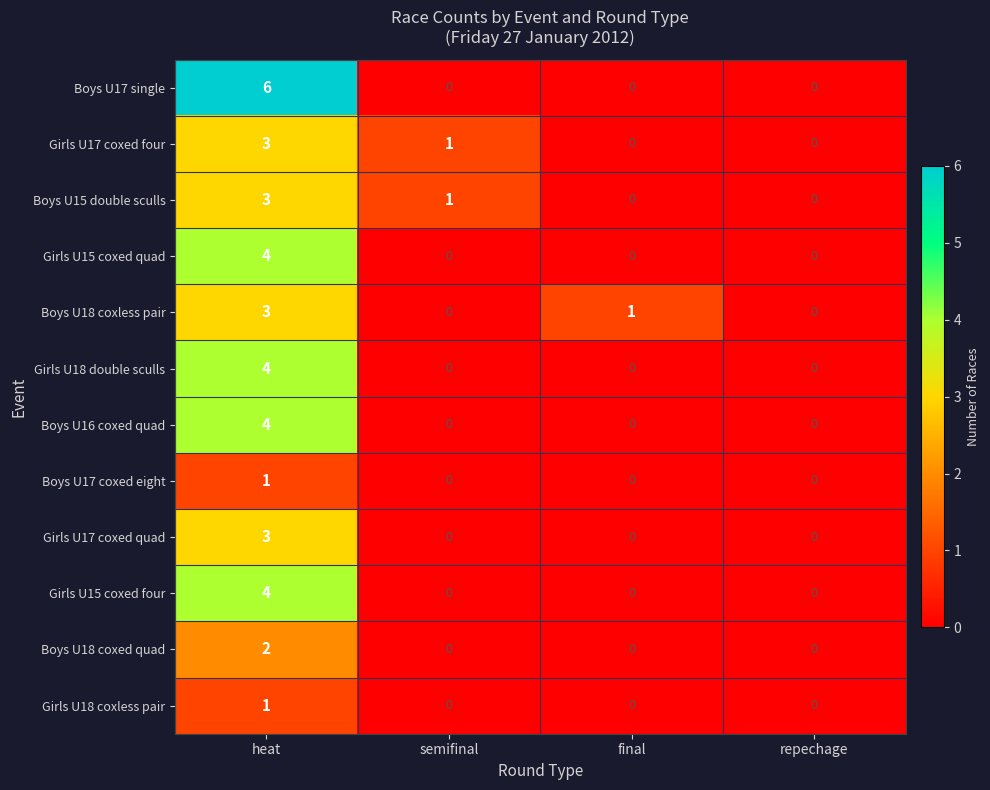

Is the value of Girls U17 coxed four at repechage greater than the value of Girls U15 coxed quad at heat?

No